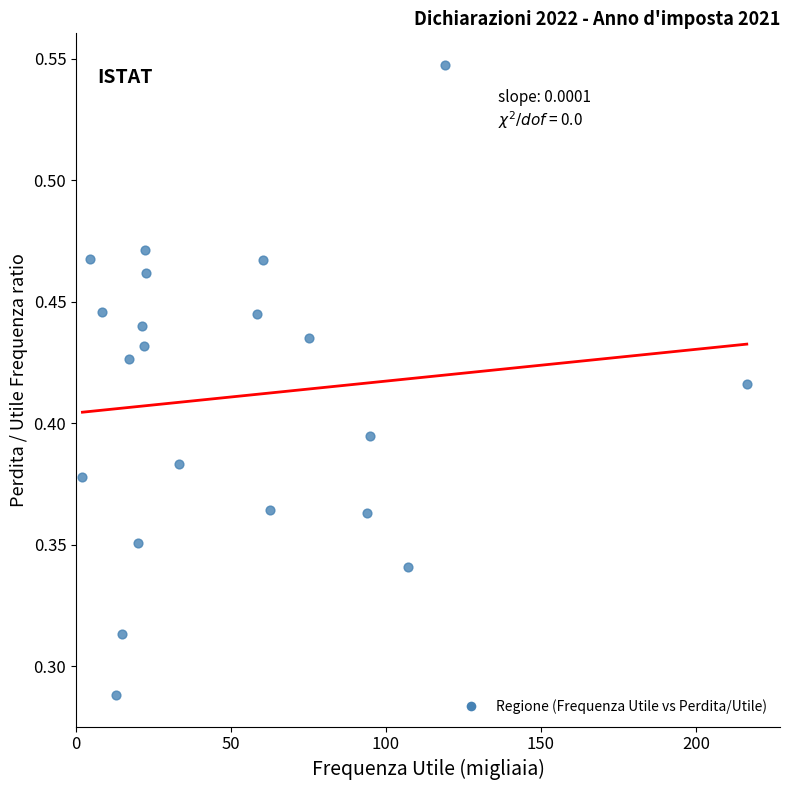

What is the range of X values (max minus min)?

214.3